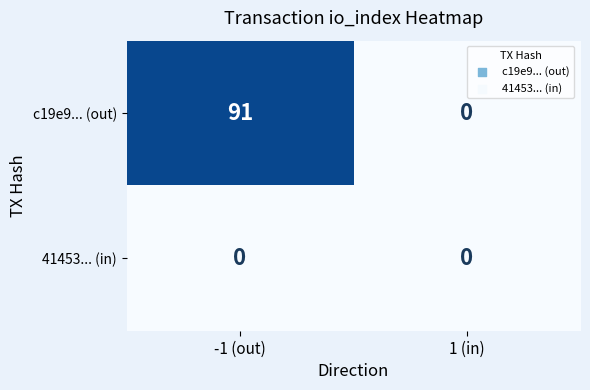

What is the spread (max minus min) of values at -1 (out)?

91